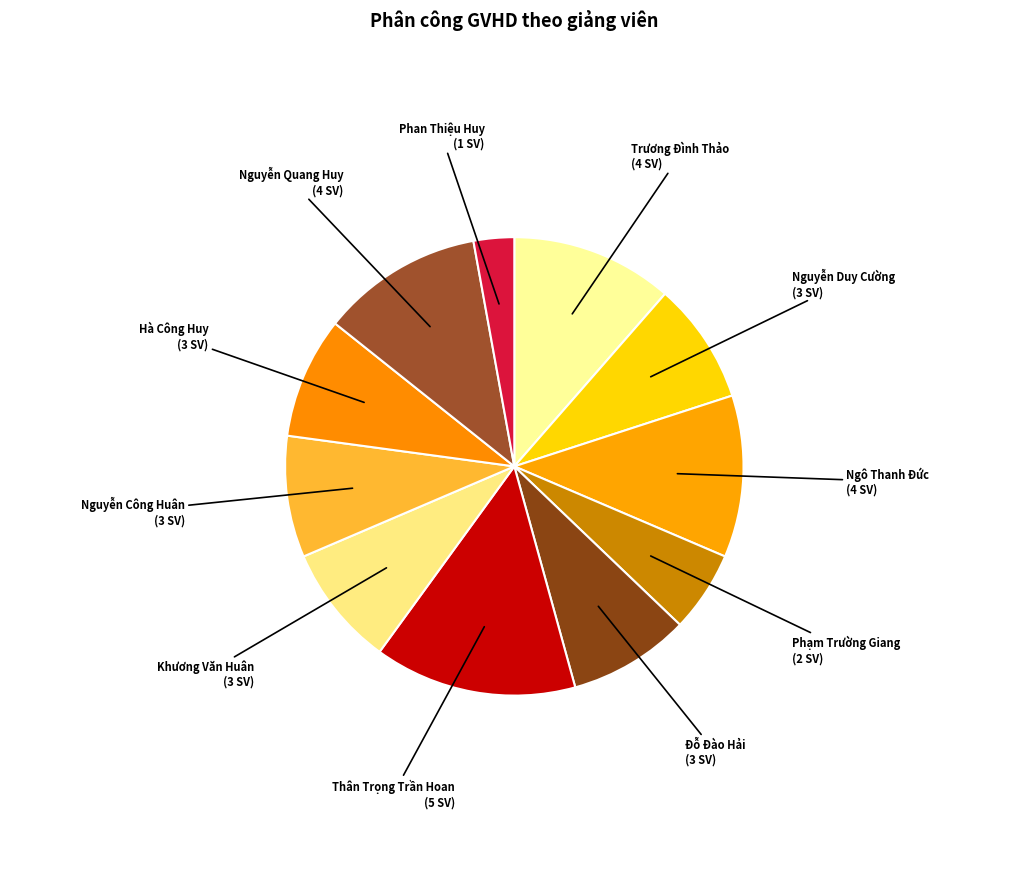

Does Phạm Trường Giang account for over 50% of the chart?

No